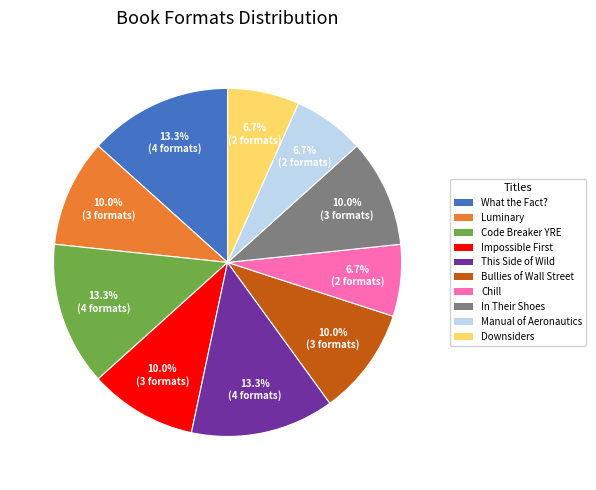

What percentage is the Manual of Aeronautics slice, to the nearest percent?

7%